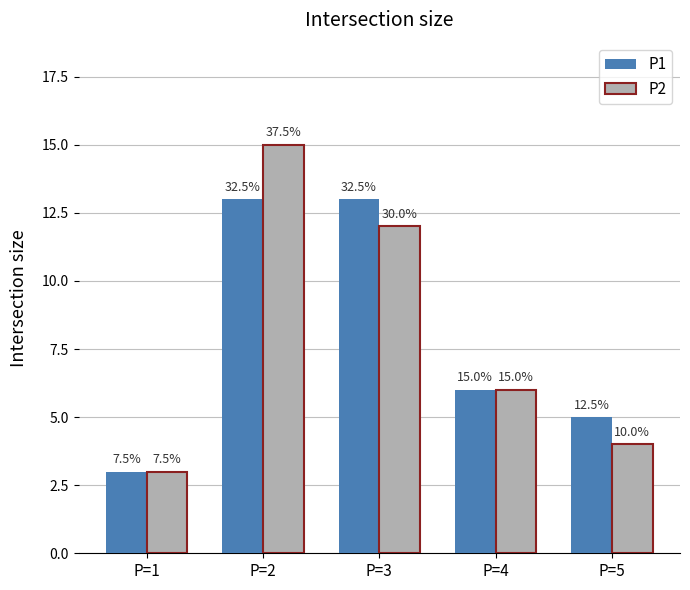

What are all the series names shown in the legend?

P1, P2